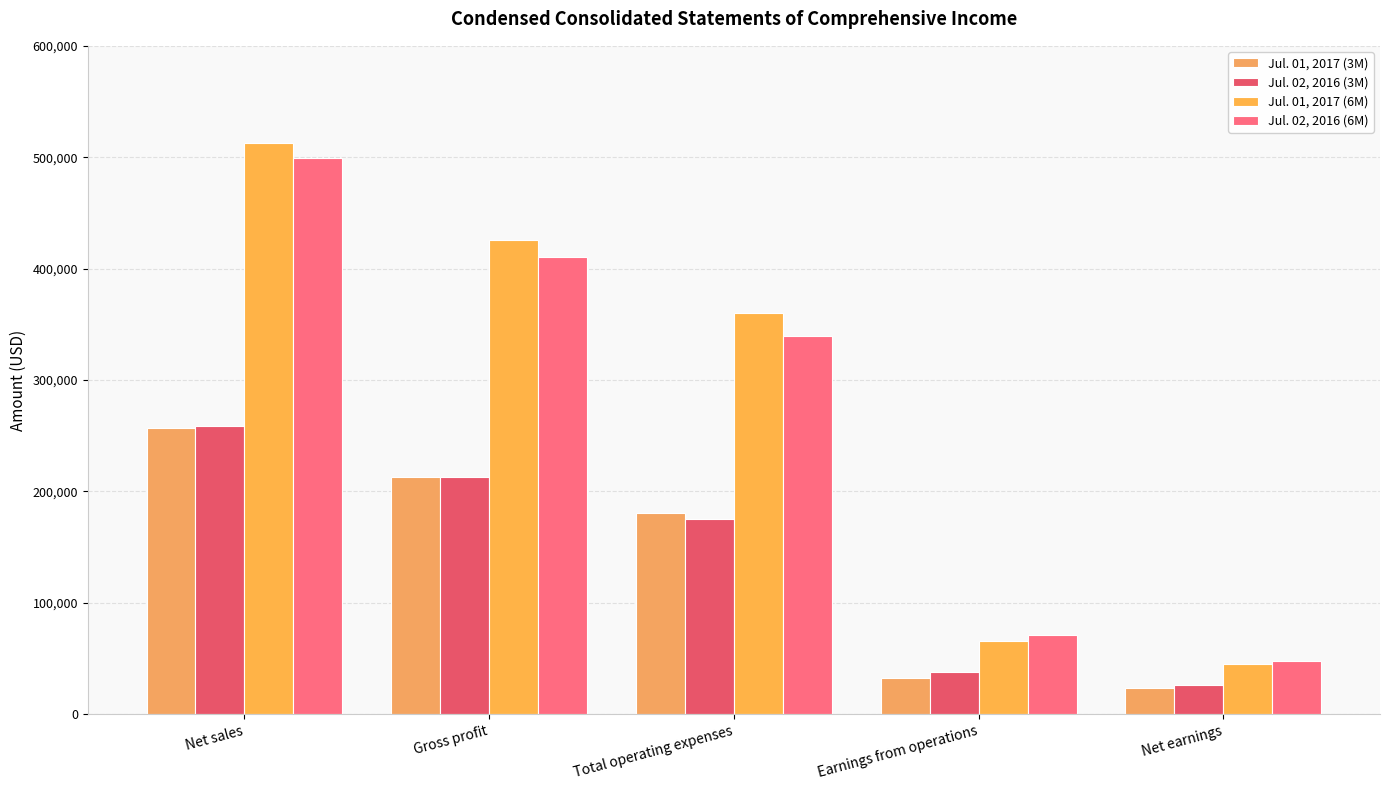

What is the sum of the Jul. 01, 2017 (6M) values at Net earnings and Gross profit?

470447